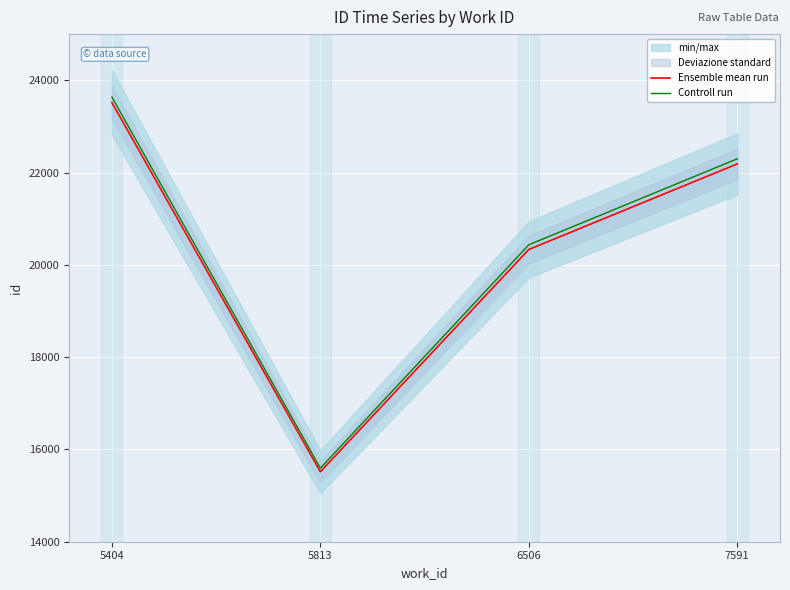

Reading right to left, list all the values displayed in this chart.

Ensemble mean run: 7591=22187.0	6506=20333.0	5813=15516.0	5404=23518.0
Controll run: 7591=22297.9	6506=20434.7	5813=15593.6	5404=23635.6